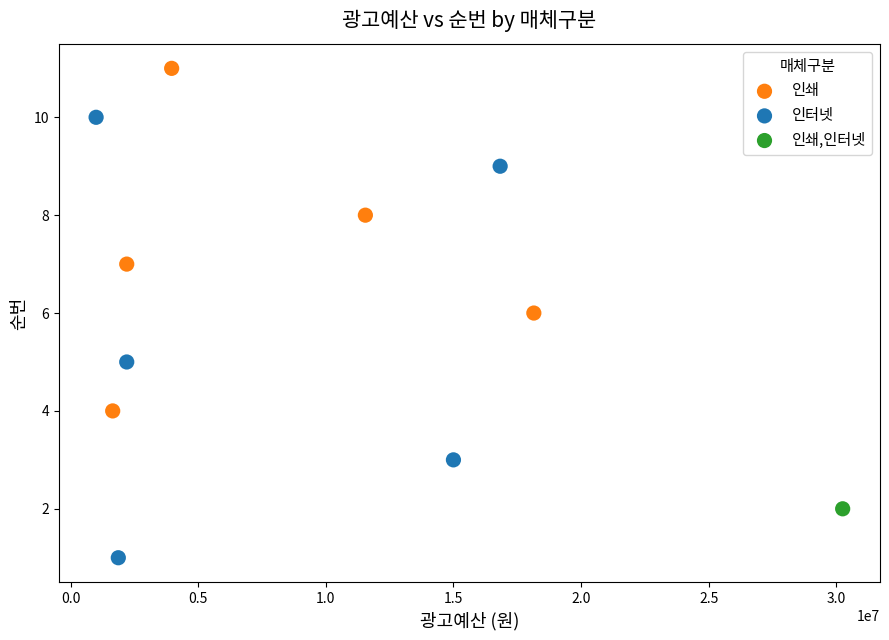

What are all the series names shown in the legend?

인쇄, 인터넷, 인쇄,인터넷